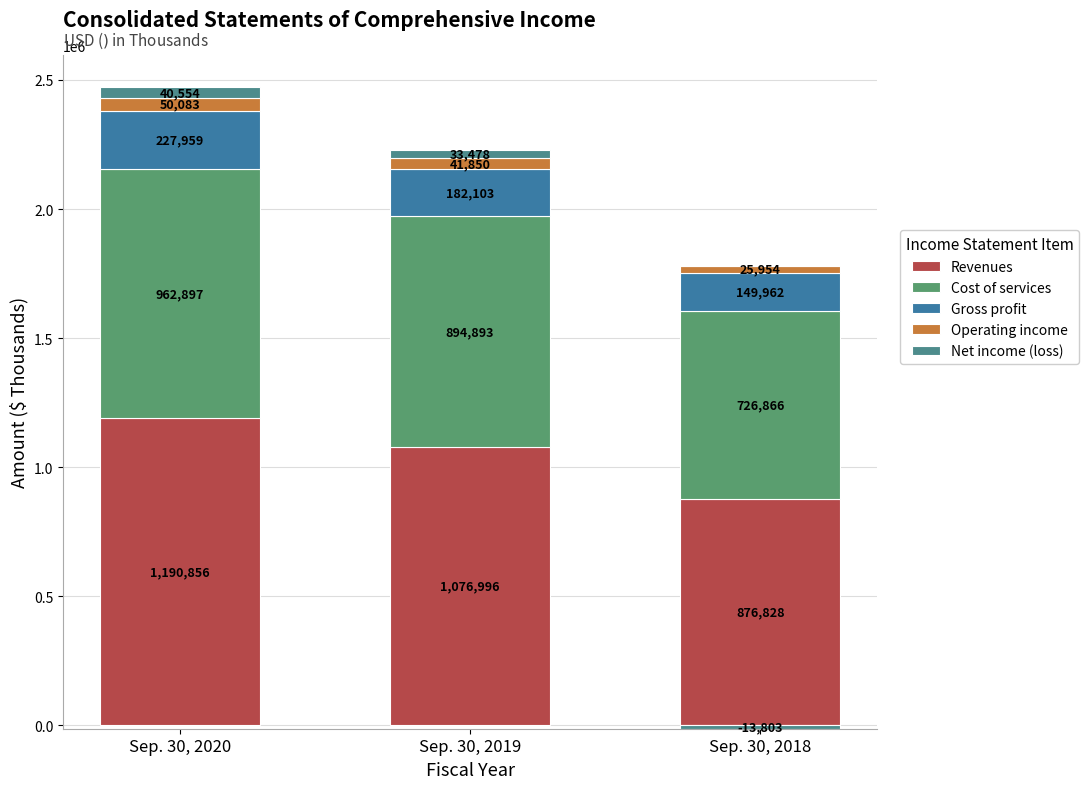

How many series are shown in this chart?

5